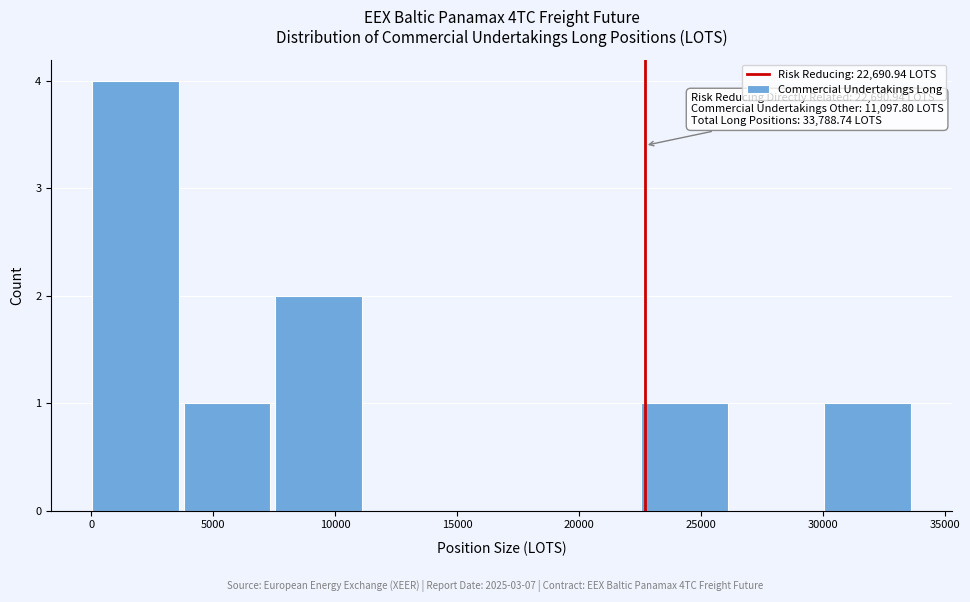

Which range on the x-axis has the tallest bar?

0 to 4000